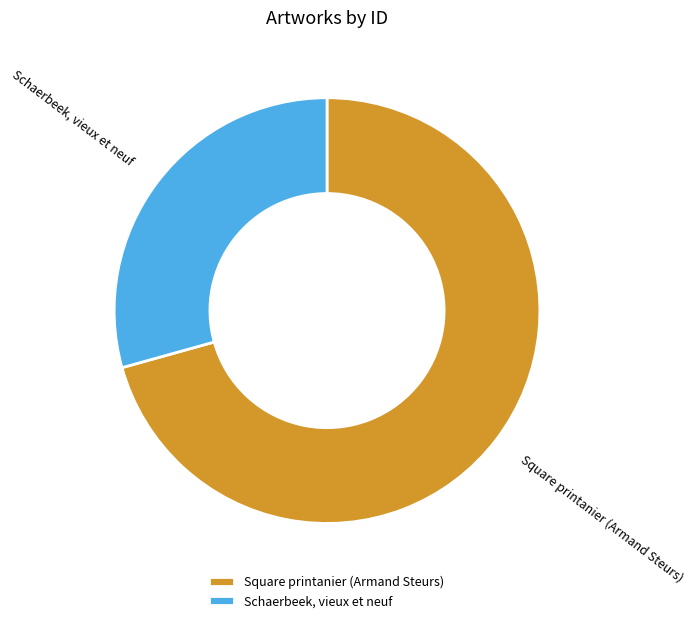

Between Schaerbeek, vieux et neuf and Square printanier (Armand Steurs), which is larger?

Square printanier (Armand Steurs)